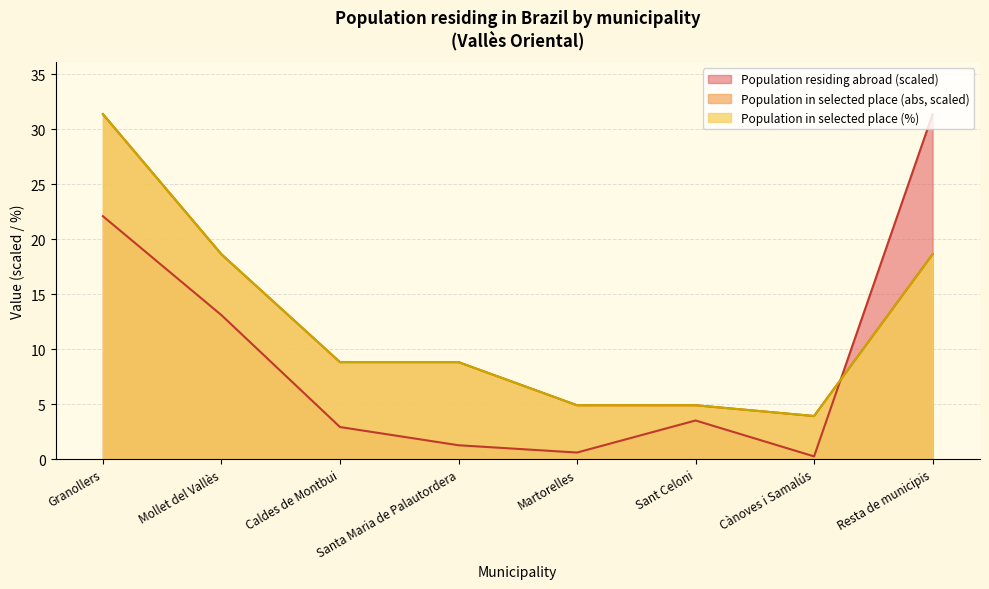

Is the value of Population residing abroad at Caldes de Montbui greater than the value of Population in selected place (abs) at Sant Celoni?

No